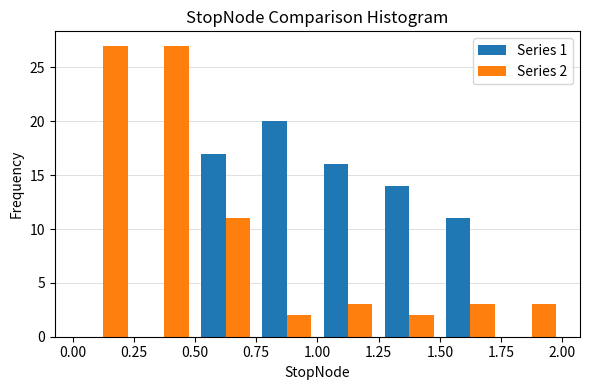

In the Series 1 series, which range on the x-axis has the tallest bar?

0.75 to 1.00